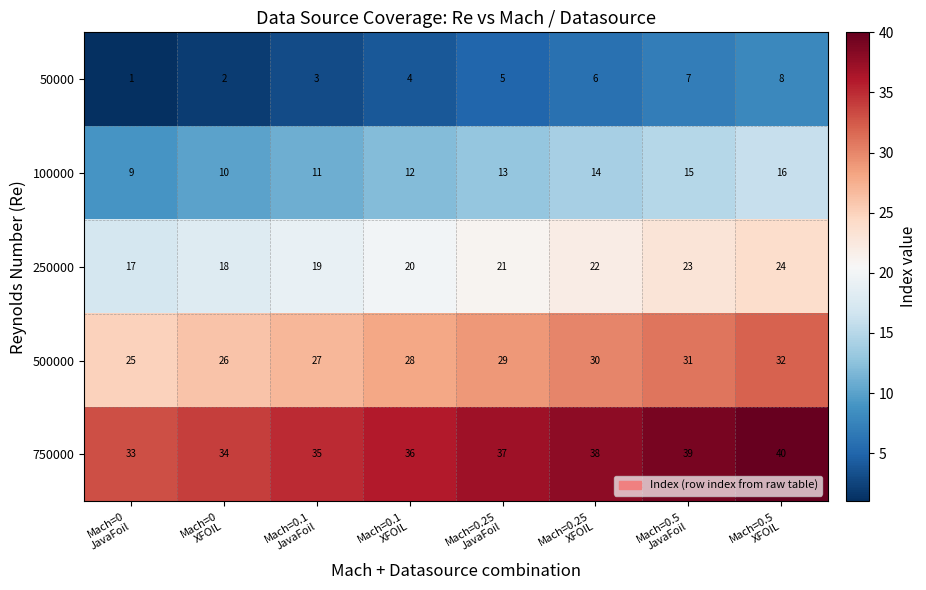

What is the difference between the maximum and second lowest values in the 750000 series?

6